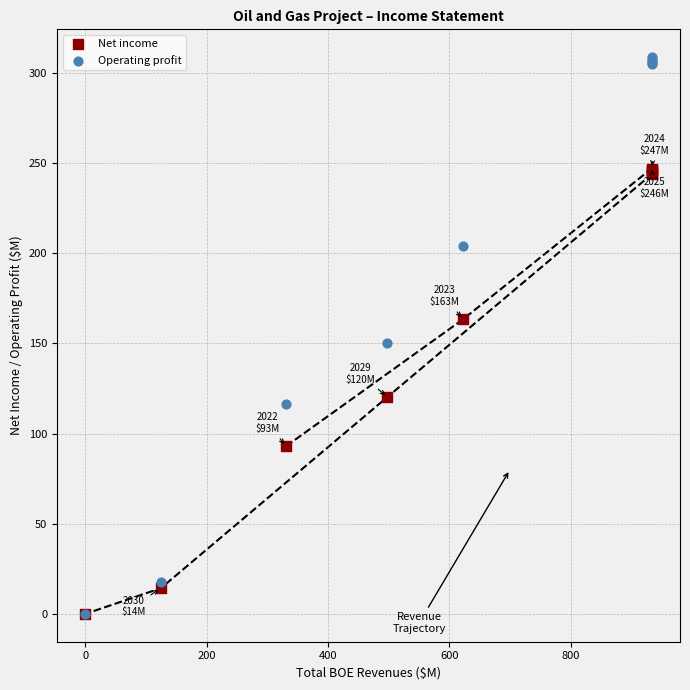

Across all series, what Y value is closest to 154?

150.3